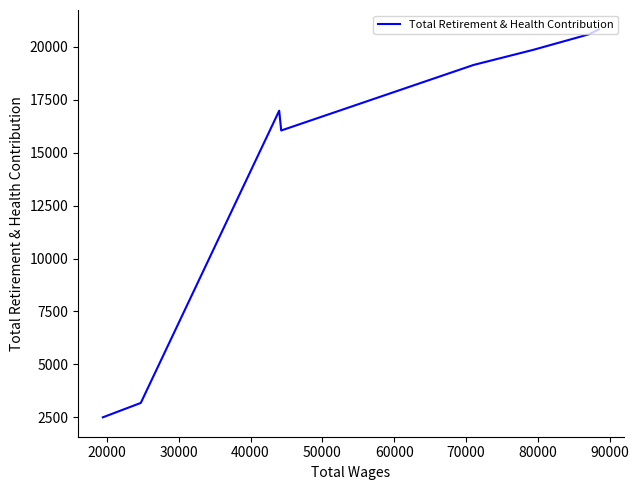

How many lines are shown in the chart?

1